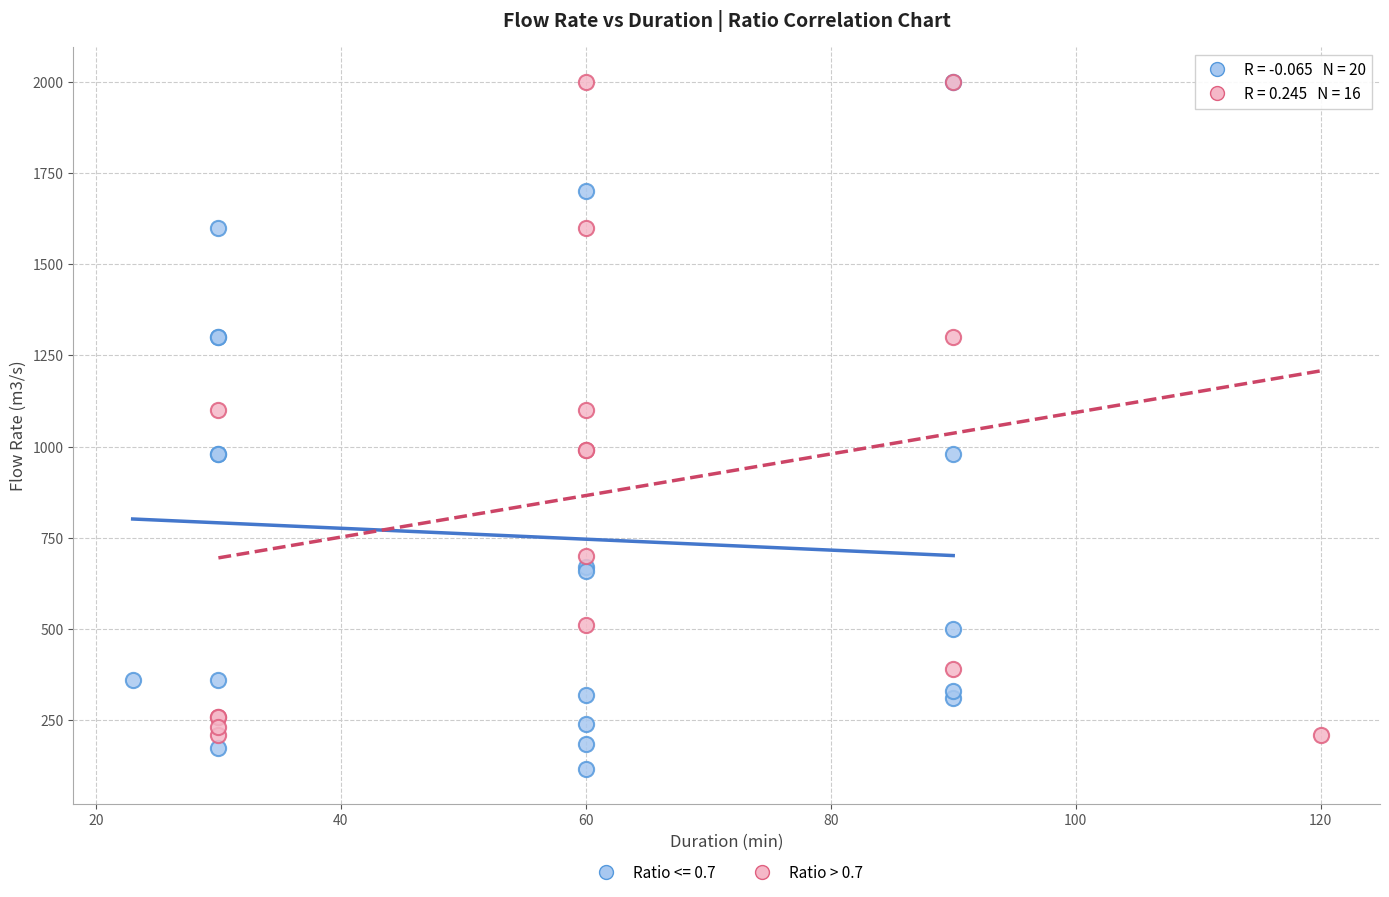

Which series contains the lowest Y value?

Ratio <= 0.7